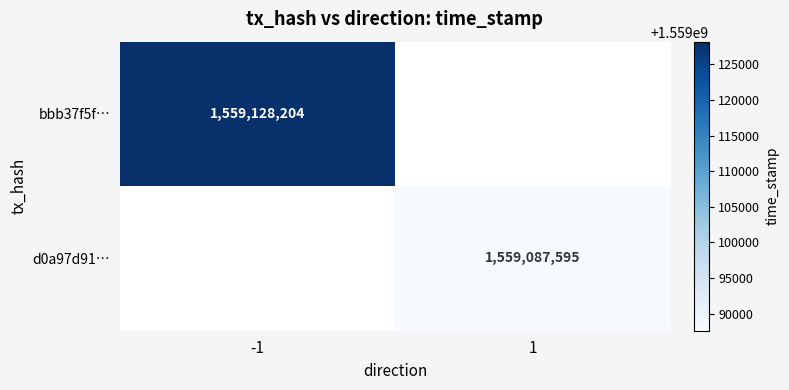

Which label corresponds to the largest value in the chart?

-1